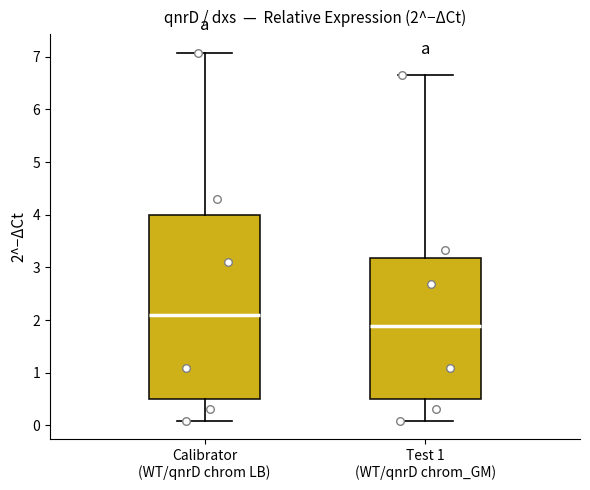

Which box's median line is the lowest?

Test 1 (WT/qnrD chrom_GM)